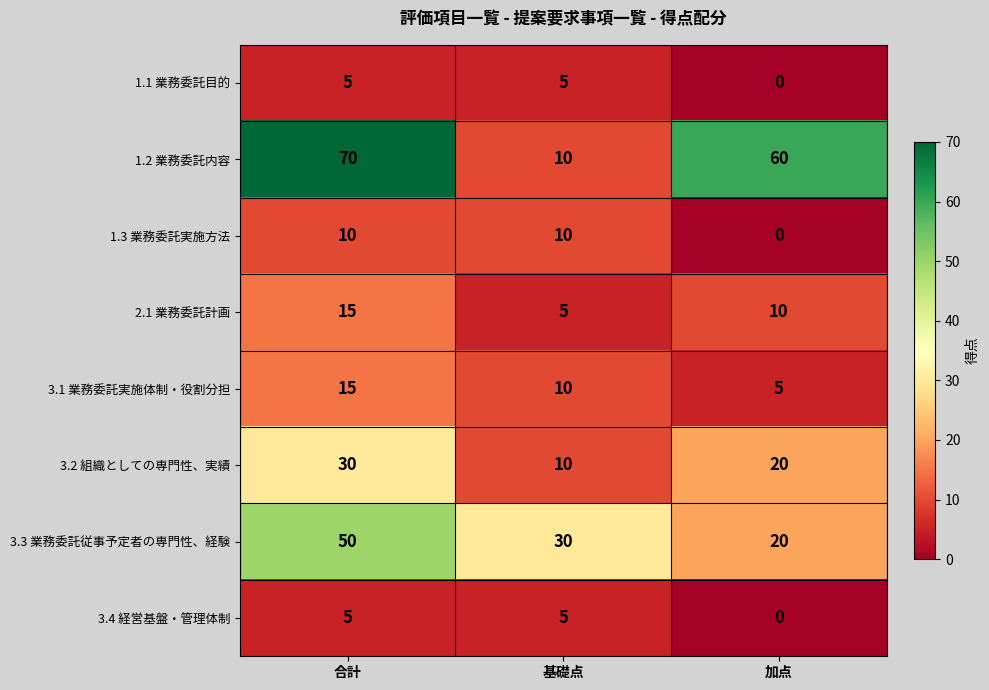

What is the sum of all 1.2 業務委託内容 values?

140